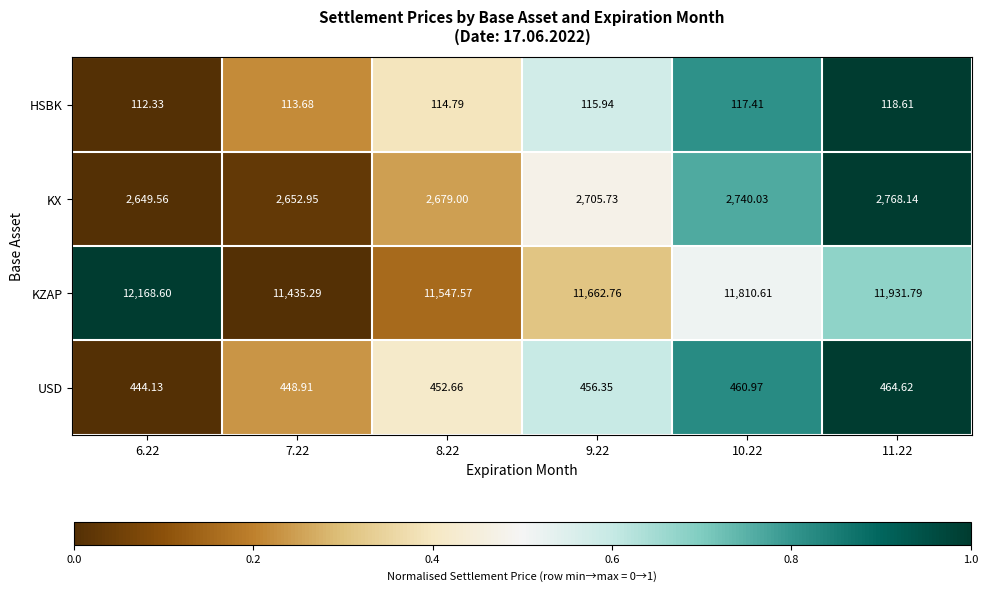

At which category does the chart reach its peak across all series?

6.22